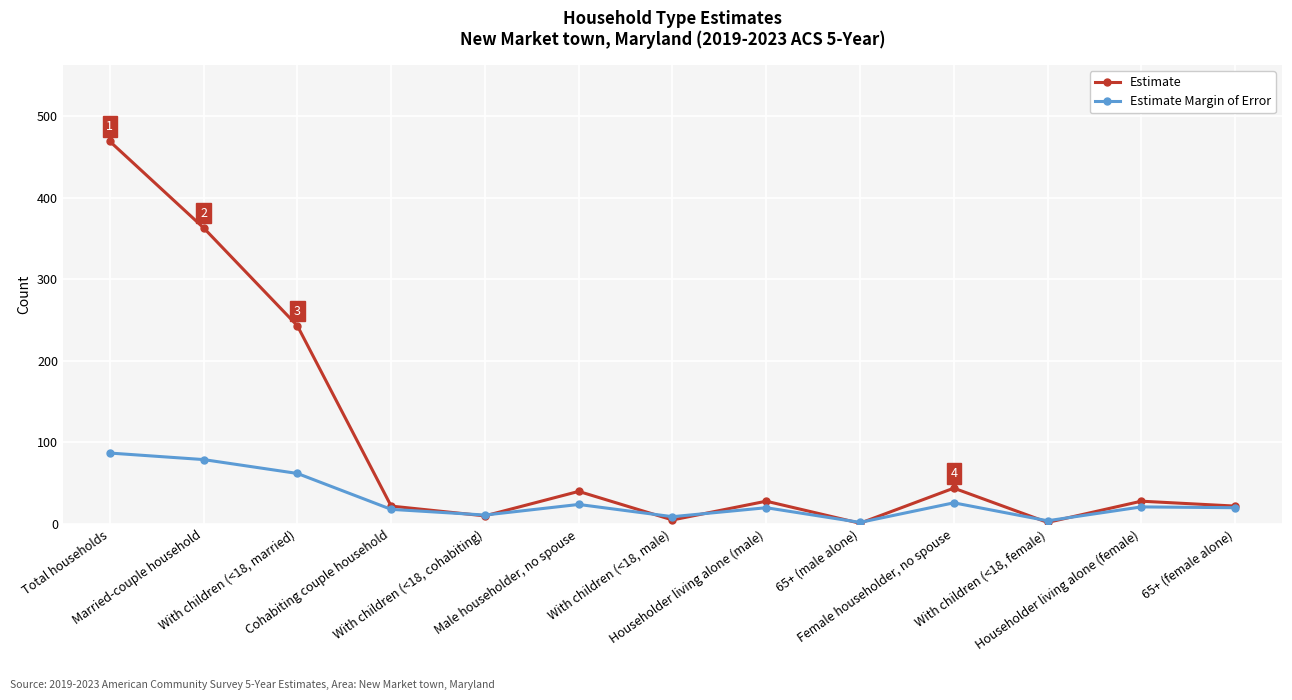

What is the maximum value for Estimate Margin of Error?

87